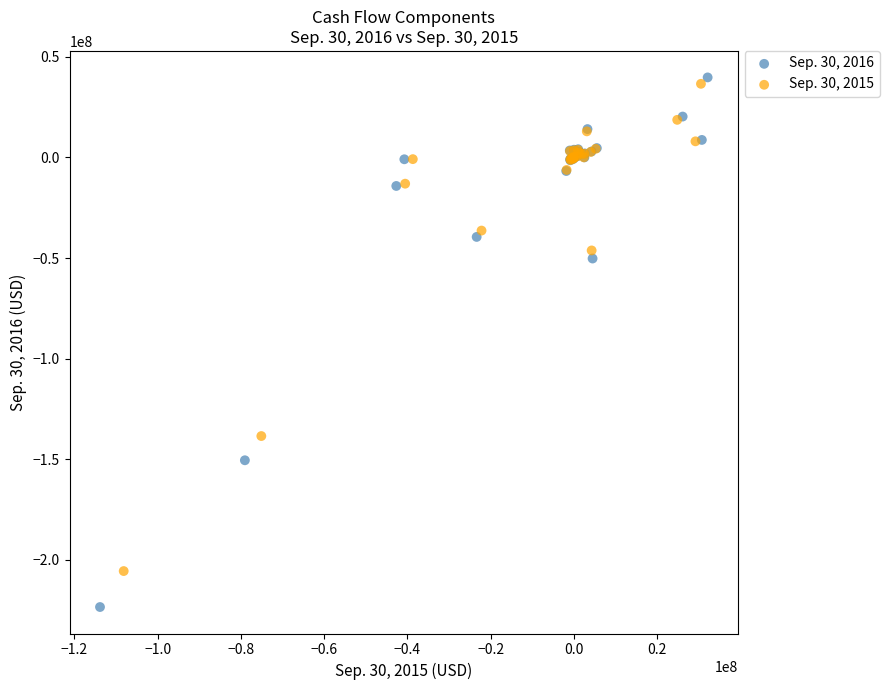

Which series has the widest spread of Y values?

Sep. 30, 2016